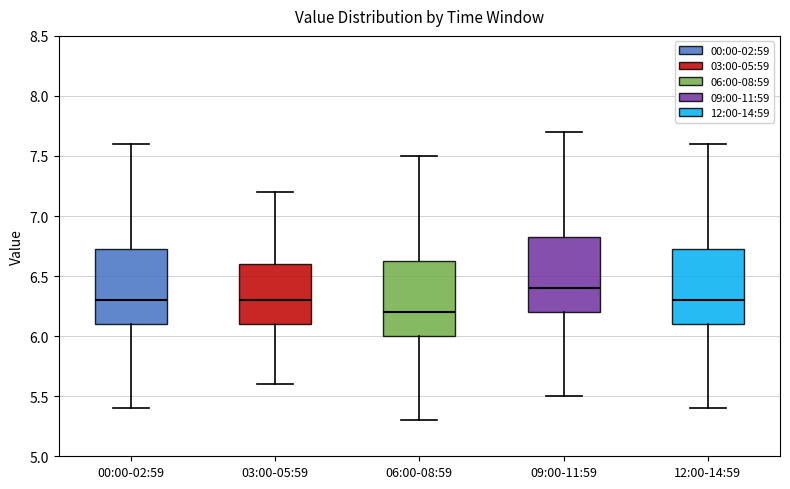

Reading left to right, read every box against the y-axis: the position of its median line, the range the box covers, and the ends of its whiskers. The values are not printed on the chart, so give them approximately, as read against the axis.

00:00-02:59: median 6.30, box 6.10 to 6.75, whiskers 5.40 to 7.60
03:00-05:59: median 6.30, box 6.10 to 6.60, whiskers 5.60 to 7.20
06:00-08:59: median 6.20, box 6.00 to 6.65, whiskers 5.30 to 7.50
09:00-11:59: median 6.40, box 6.20 to 6.85, whiskers 5.50 to 7.70
12:00-14:59: median 6.30, box 6.10 to 6.75, whiskers 5.40 to 7.60